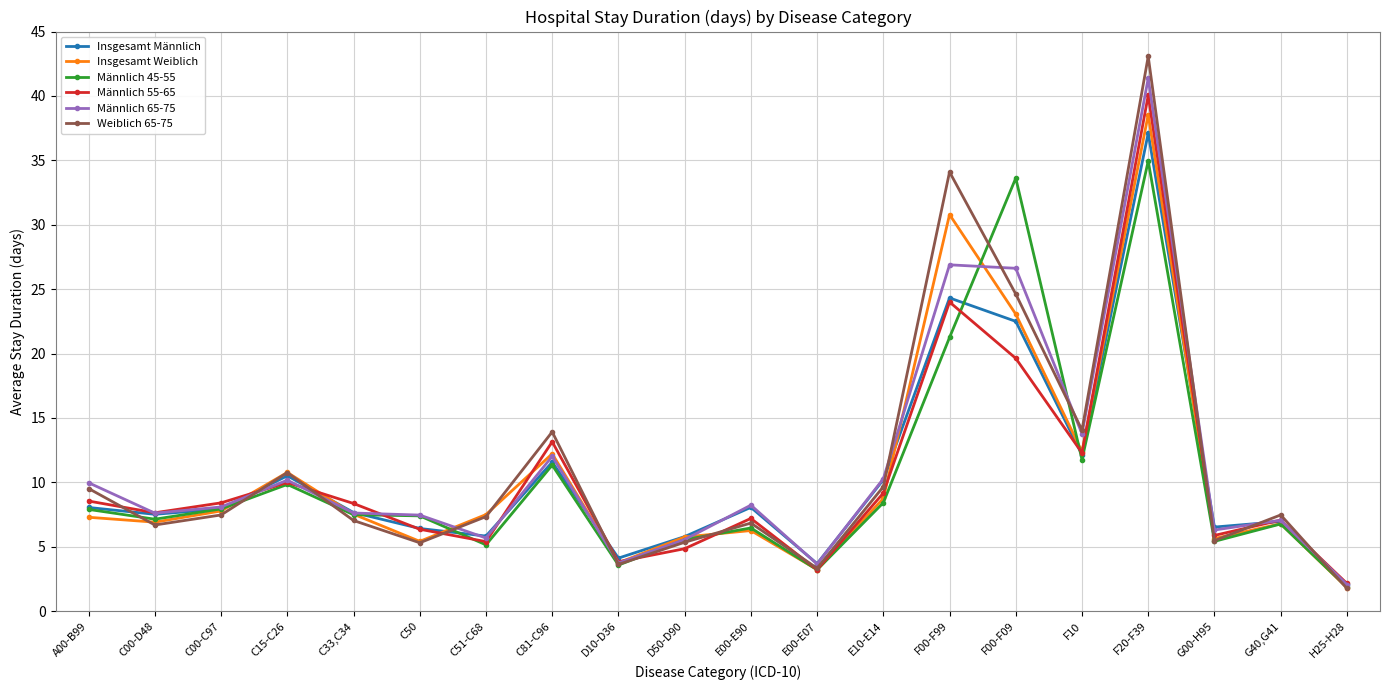

Between E00-E90 and G00-H95, which series saw the biggest shift?

Männlich 65-75